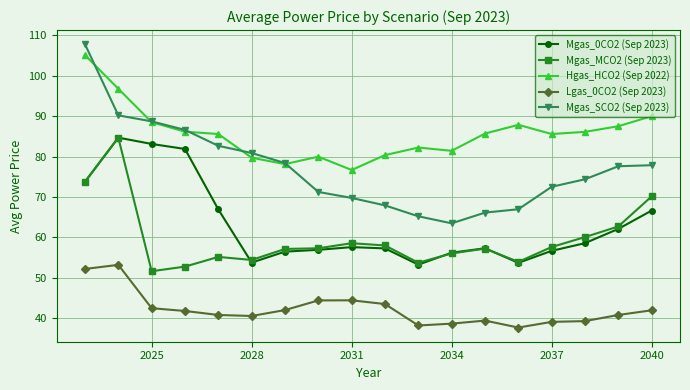

What is the smallest value displayed?

37.7